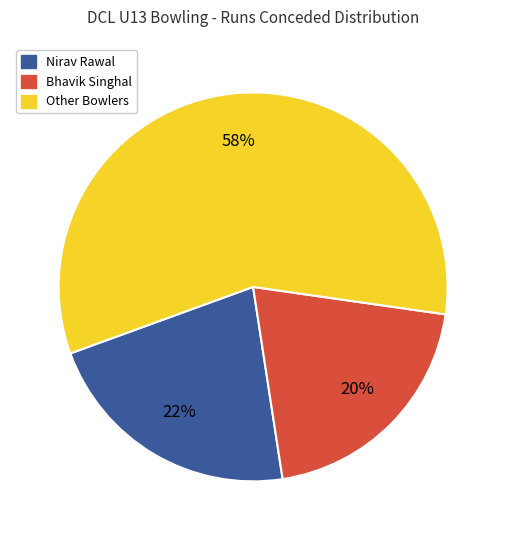

Is there a majority slice in this chart?

Yes